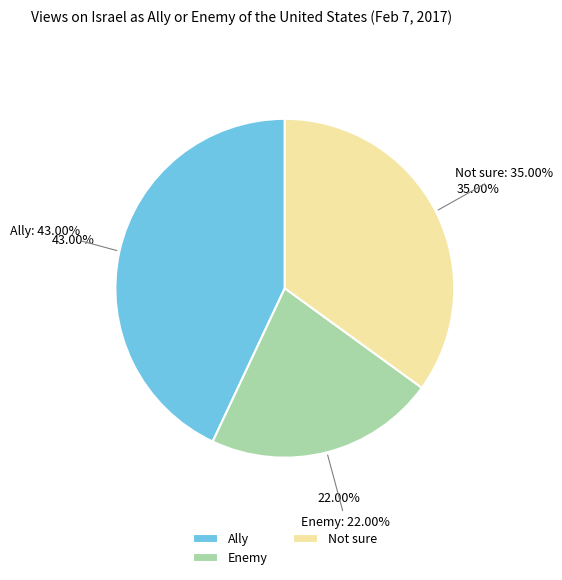

To the nearest percent, what is the difference between the largest and smallest slice percentages?

21%